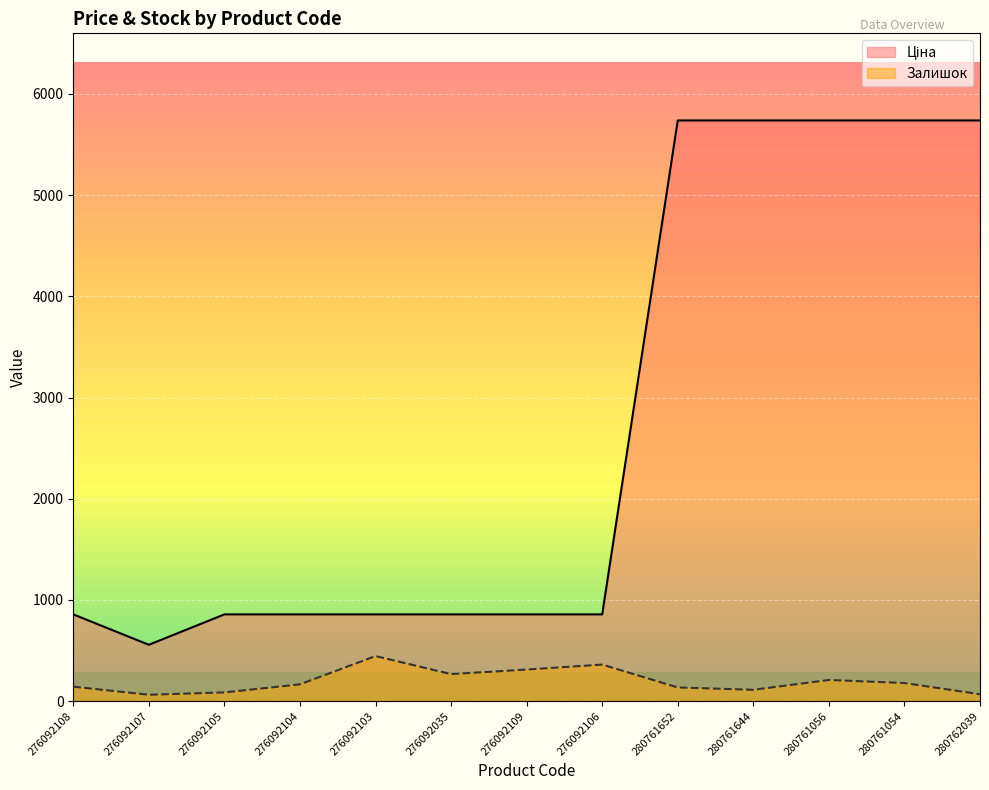

Which series has the largest range (max minus min)?

Ціна